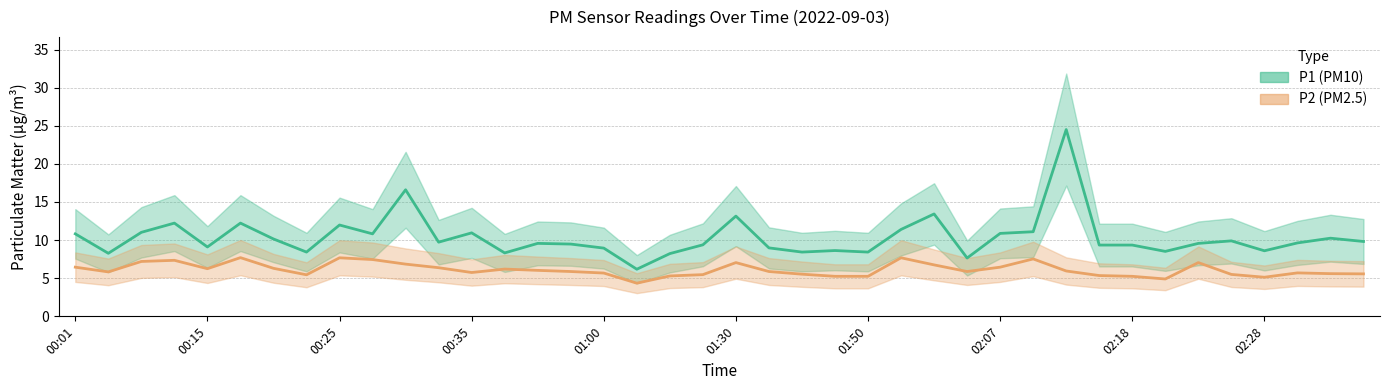

What is the maximum value shown in the chart?

24.5